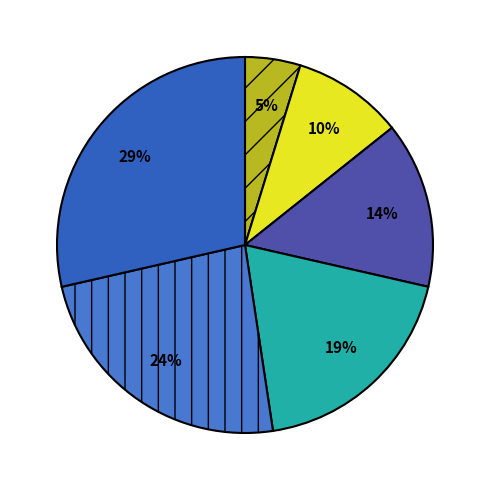

Which category has the smallest portion of the pie?

CAPELLANIA